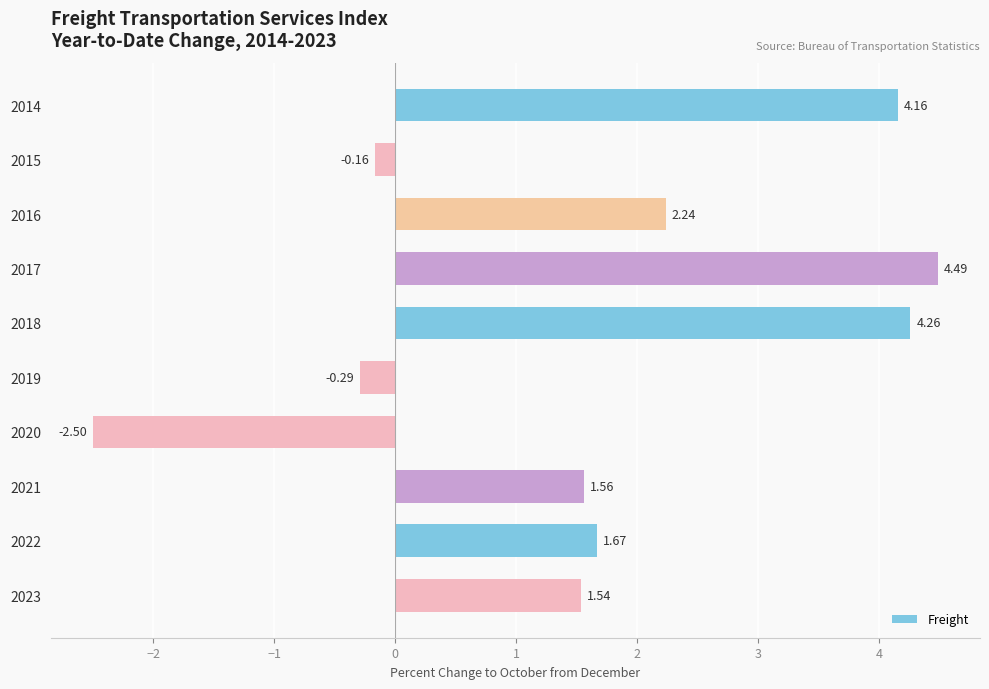

What is the change in value from 2019 to 2022?

+2.0